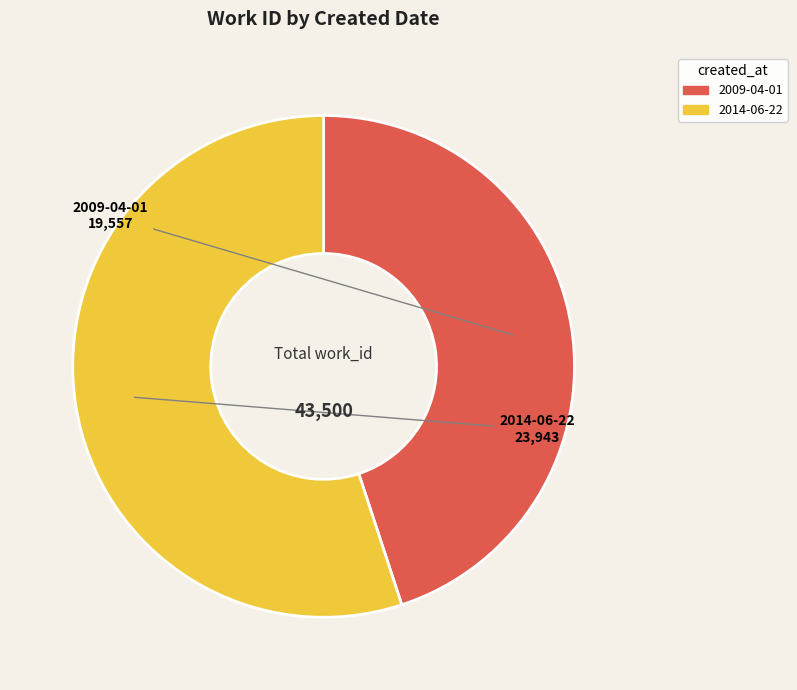

Does any single category account for the majority?

Yes